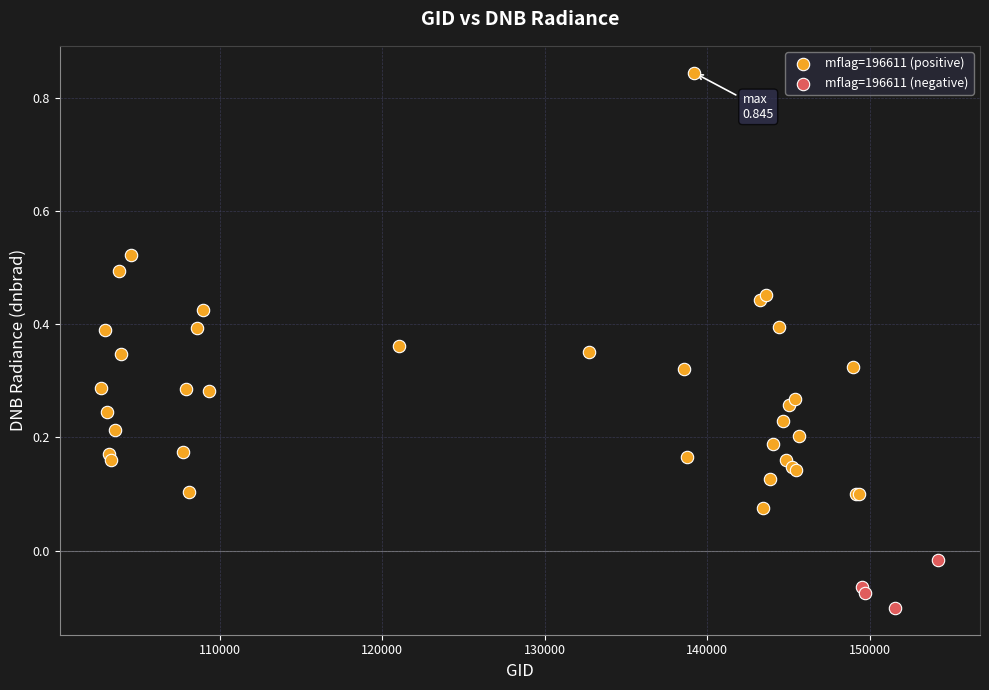

Which series reaches the maximum Y coordinate?

mflag=196611 (positive)